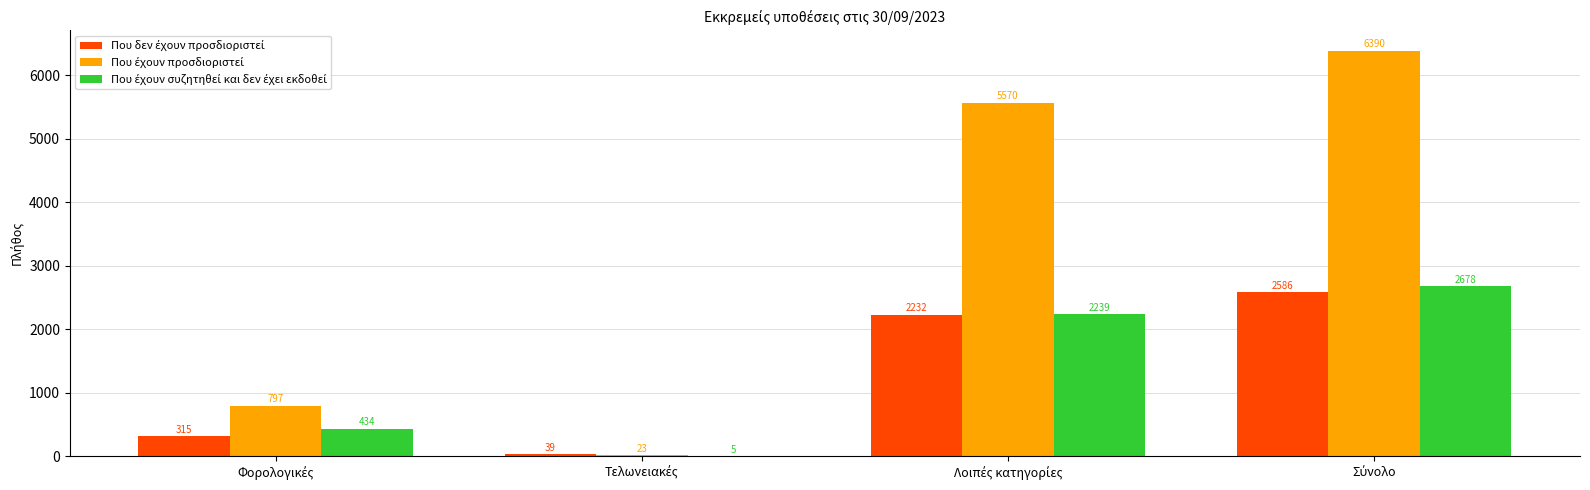

What is the greatest value displayed?

6390